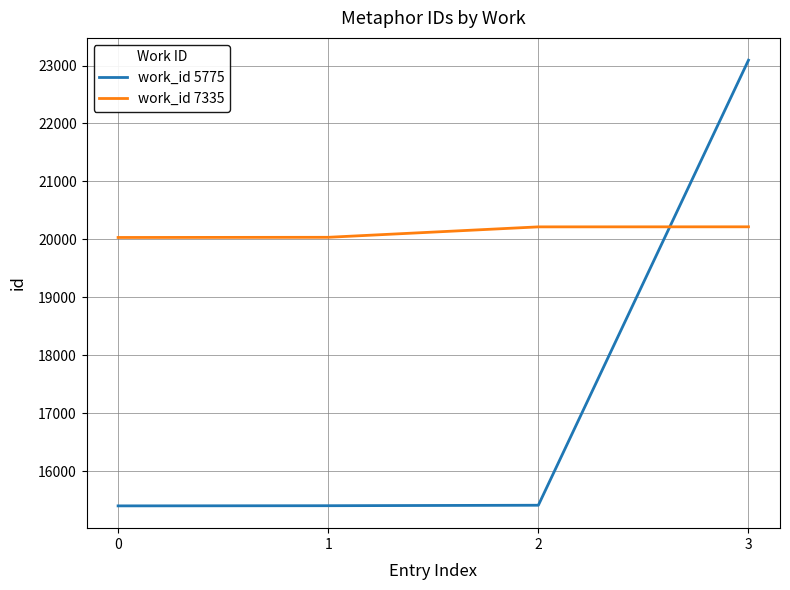

What is the sum of the work_id 5775 values at 1 and 0?

30807